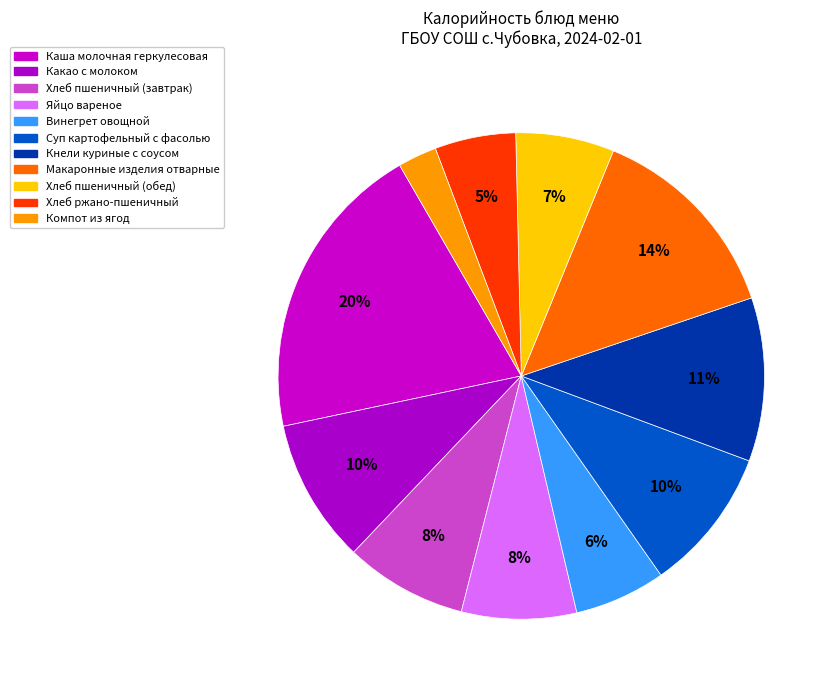

To the nearest percent, what is the combined percentage of Хлеб пшеничный (обед) and Компот из ягод?

9%